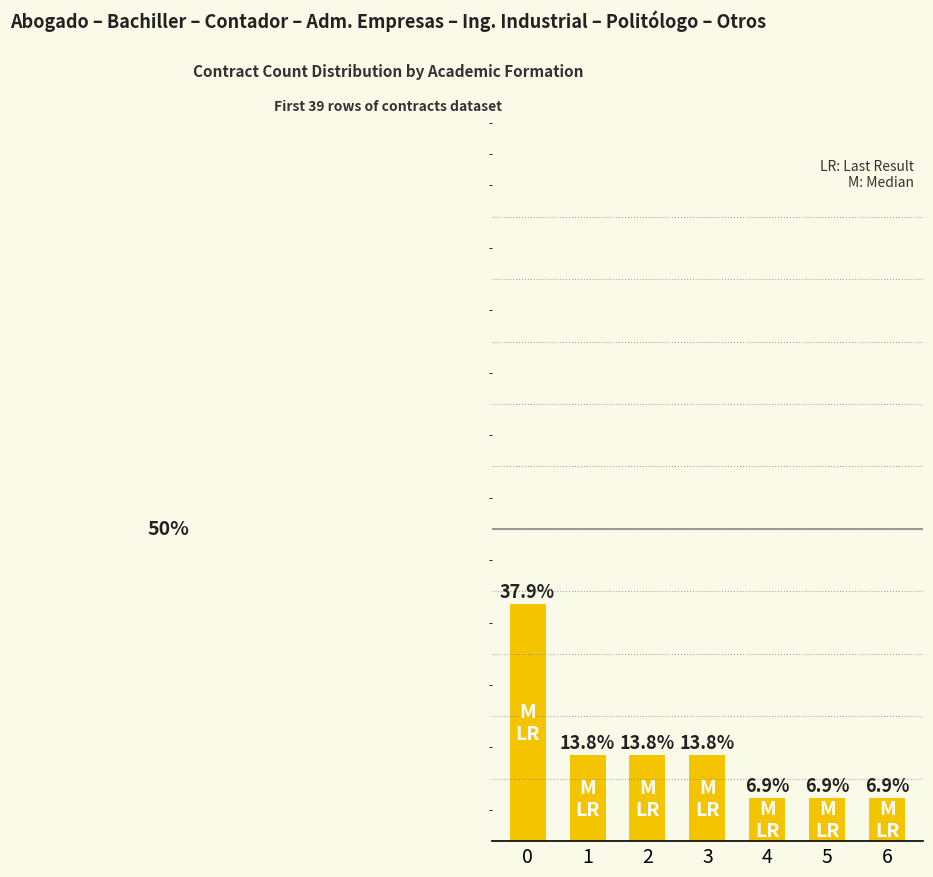

What is the change in value from 2 to 4?

-6.9